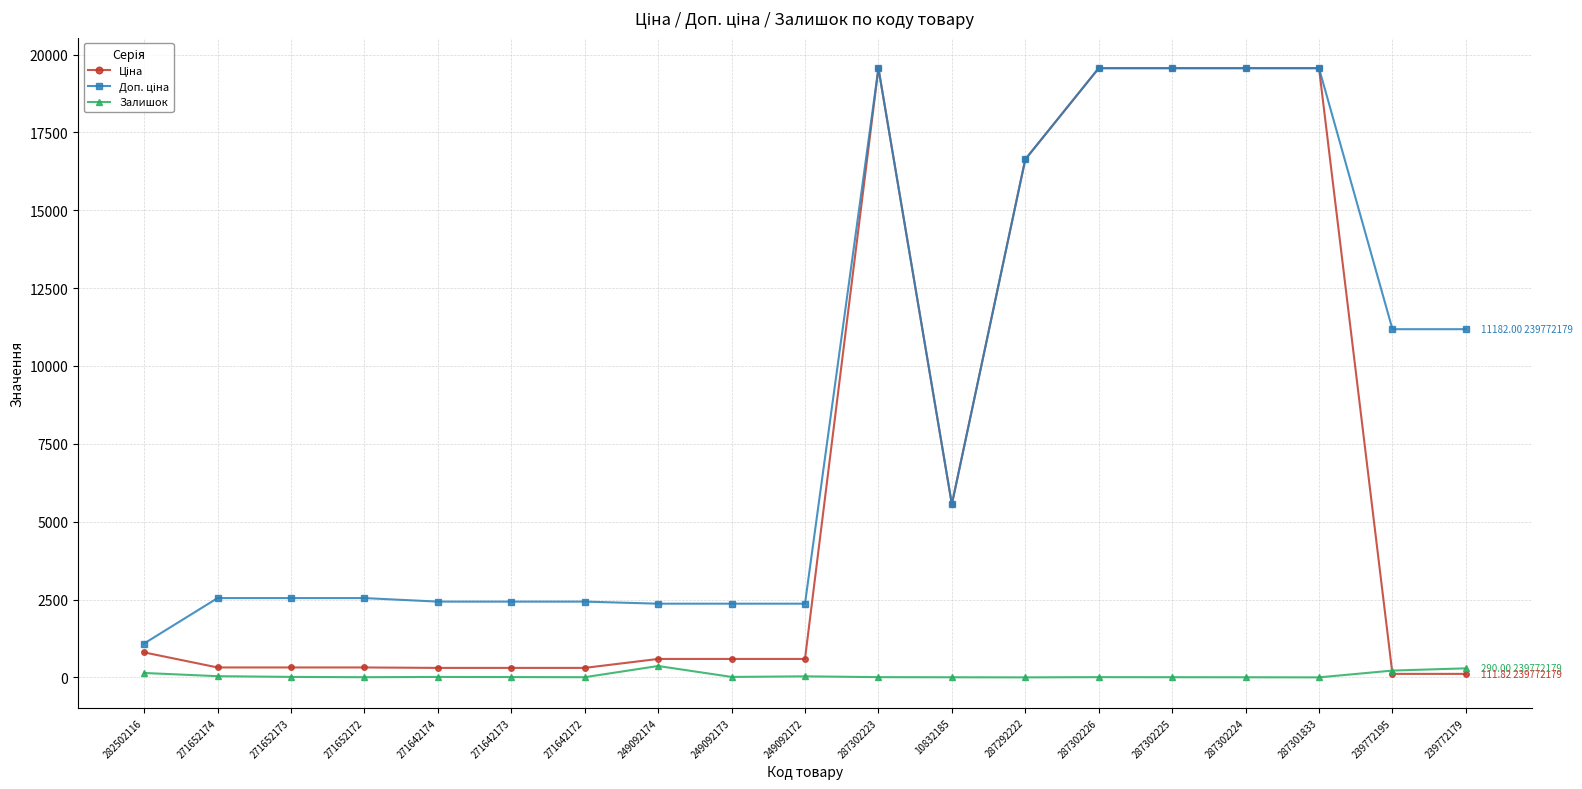

At how many categories does at least one series exceed 14492?

6